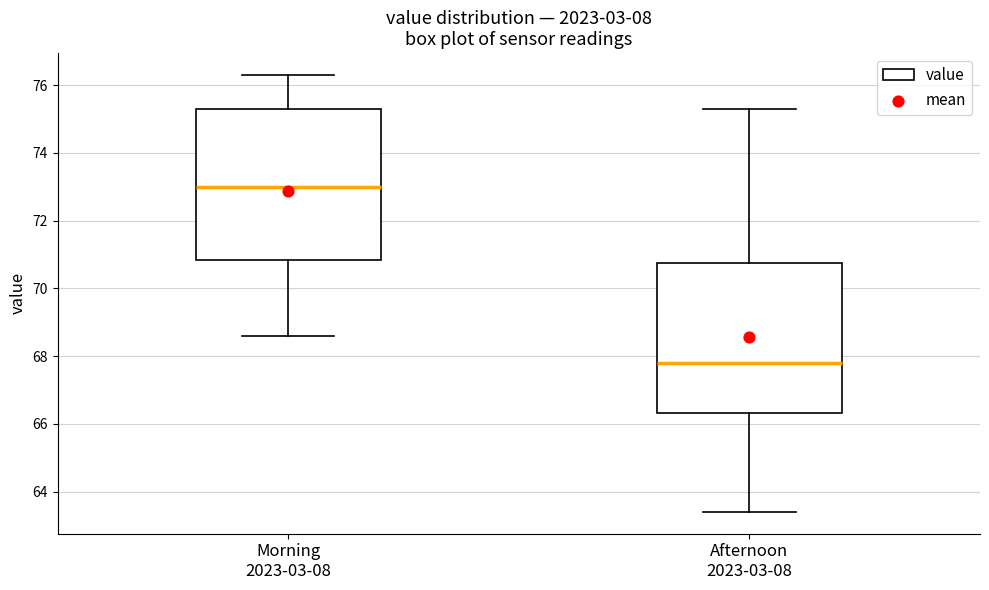

Reading left to right, read every box against the y-axis: the position of its median line, the range the box covers, and the ends of its whiskers. The values are not printed on the chart, so give them approximately, as read against the axis.

Morning 2023-03-08: median 73.0, box 70.8 to 75.4, whiskers 68.6 to 76.4
Afternoon 2023-03-08: median 67.8, box 66.4 to 70.8, whiskers 63.4 to 75.4